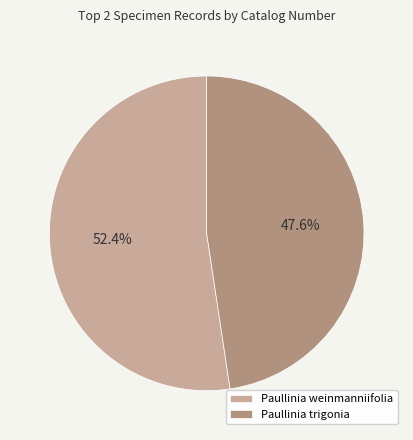

How many segments does this pie chart have?

2